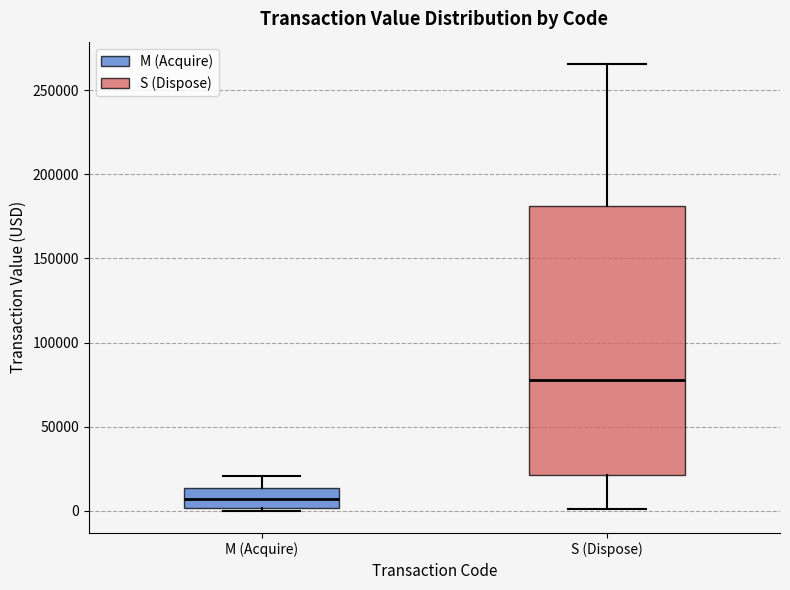

Reading left to right, transcribe this box plot: for each box, give where its median line is, the range the box spans, and where its two whiskers end, as read against the y-axis. The values are not printed on the chart, so give them approximately, as read against the axis.

M (Acquire): median 5000, box 0 to 15000, whiskers 0 (just below the box's lower edge) to 20000
S (Dispose): median 80000, box 20000 to 180000, whiskers 0 to 265000